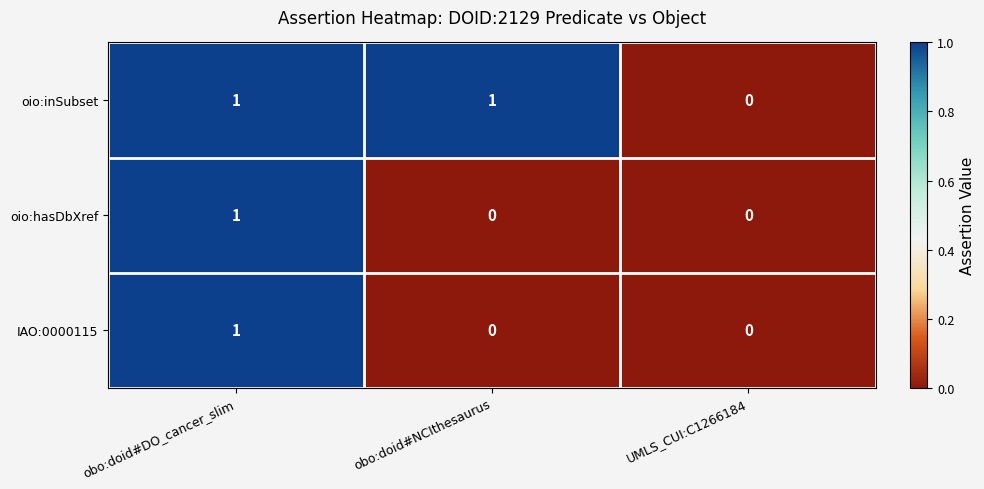

At which label does oio:hasDbXref reach its peak?

obo:doid#DO_cancer_slim